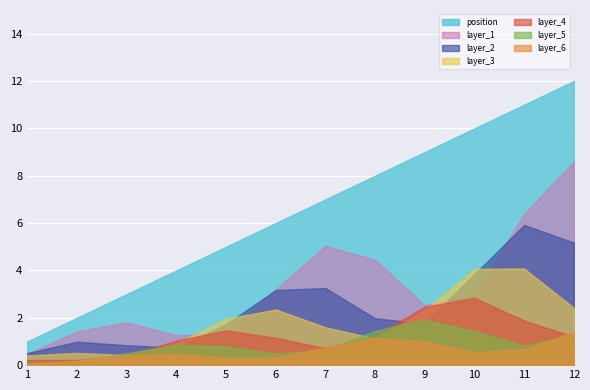

What is the change in value from 6 to 8?

+2